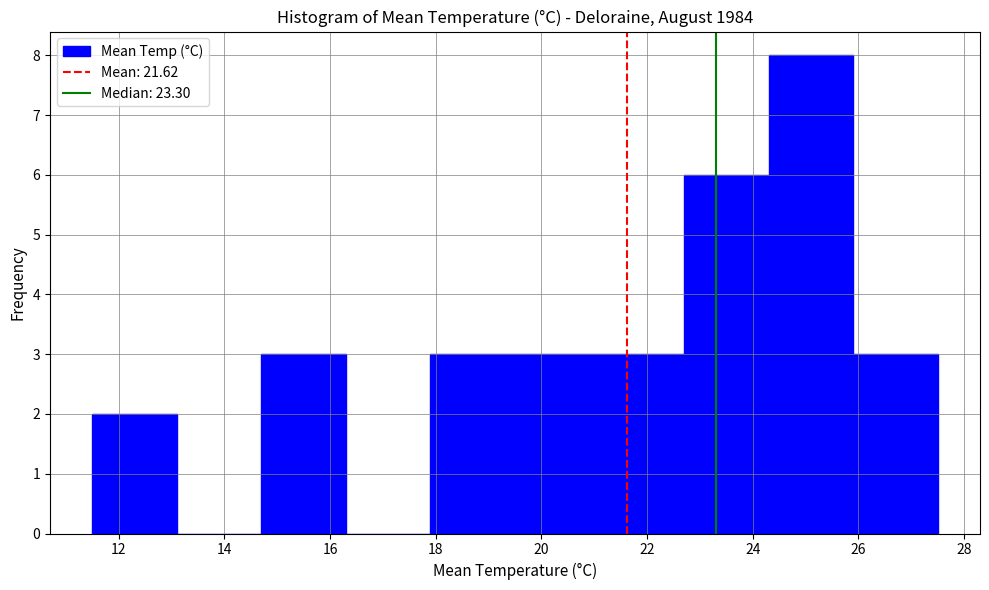

Over which range of the x-axis is the bar tallest?

24.3 to 25.9